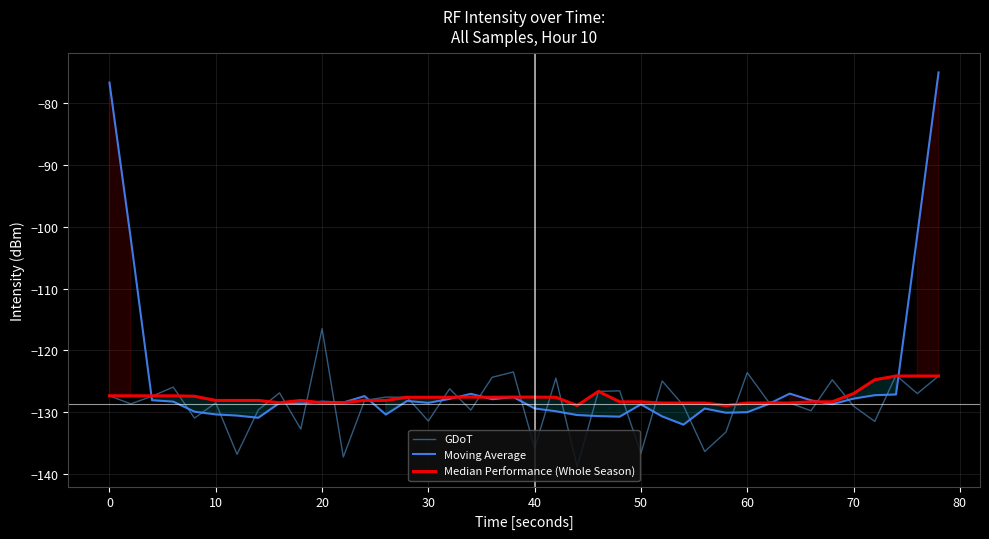

At which label does GDoT reach its peak?

20